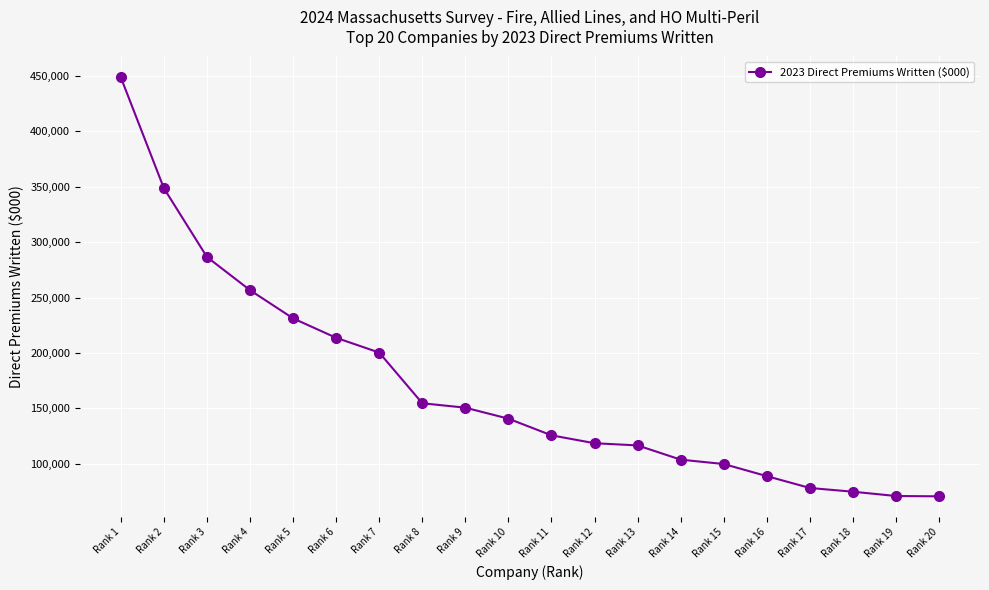

What is the value of the 12th point from the left?

118495